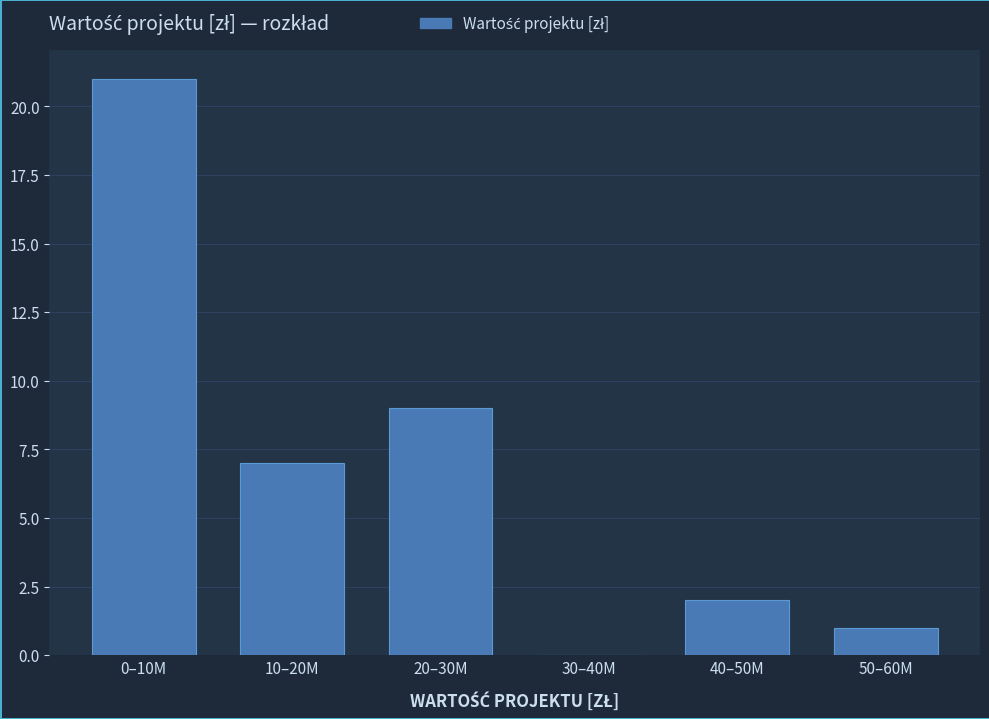

Reading left to right, list all the values displayed in this chart.

0–10M=21	10–20M=7	20–30M=9	30–40M=0	40–50M=2	50–60M=1